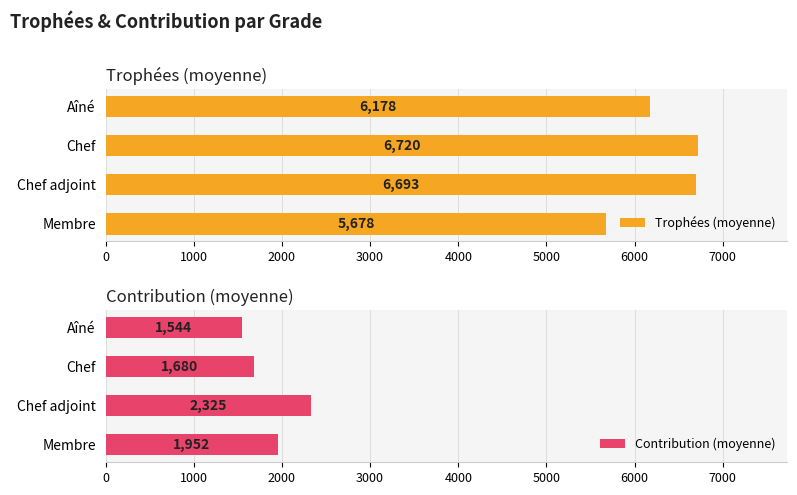

What are all the series names shown in the legend?

Trophées (moyenne), Contribution (moyenne)